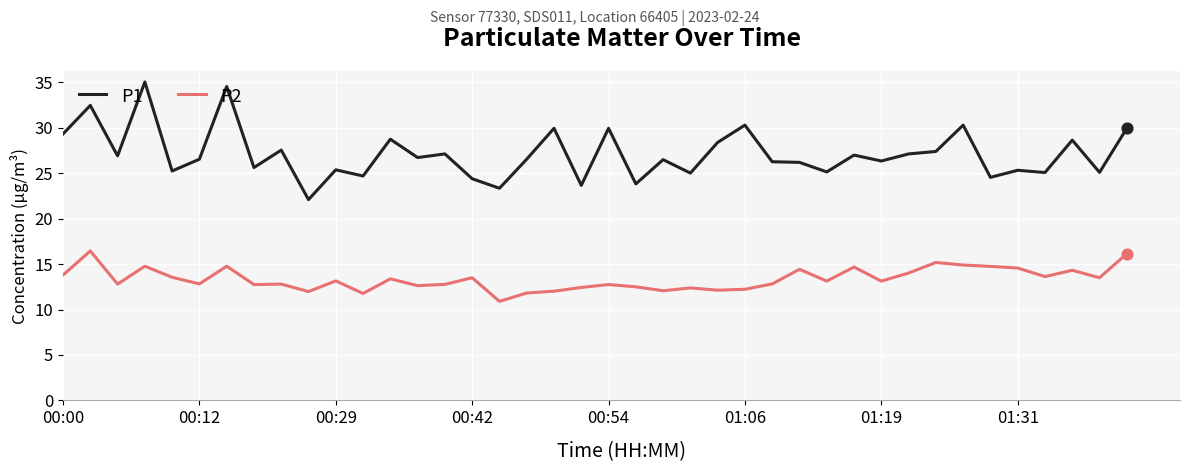

Which series has the largest total across all categories?

P1